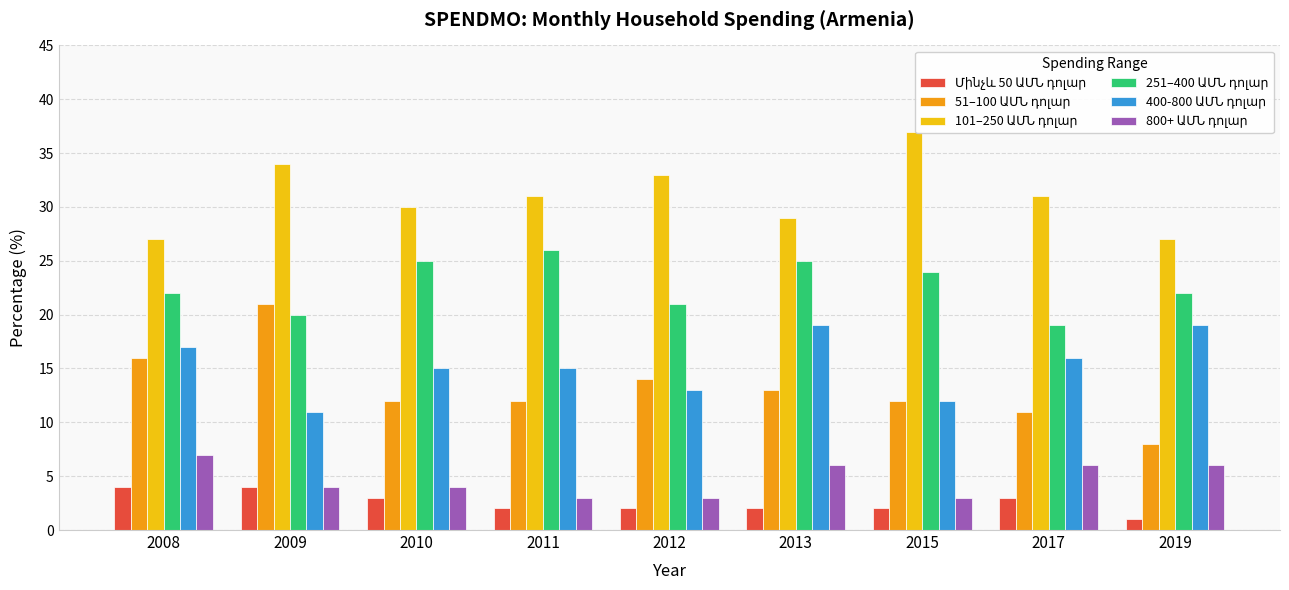

Reading left to right, list all the values displayed in this chart.

Մինչև 50 ԱՄՆ դոլար: 4	4	3	2	2	2	2	3	1
51–100 ԱՄՆ դոլար: 16	21	12	12	14	13	12	11	8
101–250 ԱՄՆ դոլար: 27	34	30	31	33	29	37	31	27
251–400 ԱՄՆ դոլար: 22	20	25	26	21	25	24	19	22
400-800 ԱՄՆ դոլար: 17	11	15	15	13	19	12	16	19
800+ ԱՄՆ դոլար: 7	4	4	3	3	6	3	6	6